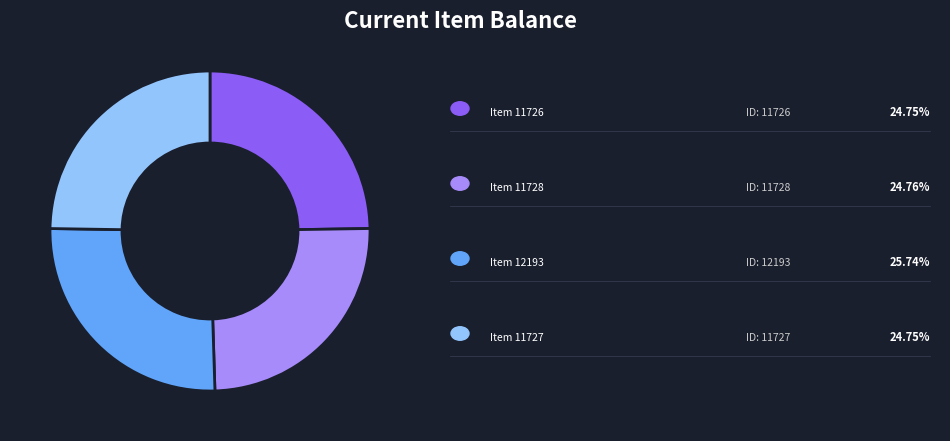

Is there any slice that represents more than half of the pie?

No